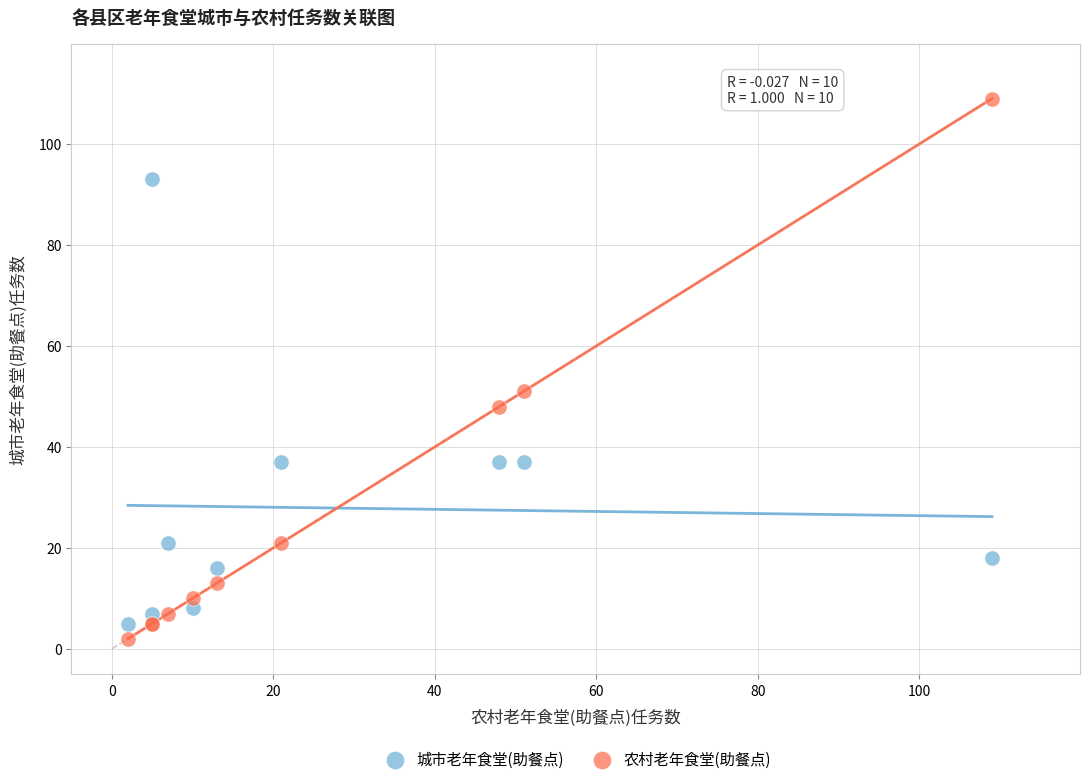

Which series has the largest Y range (max minus min)?

农村老年食堂(助餐点)